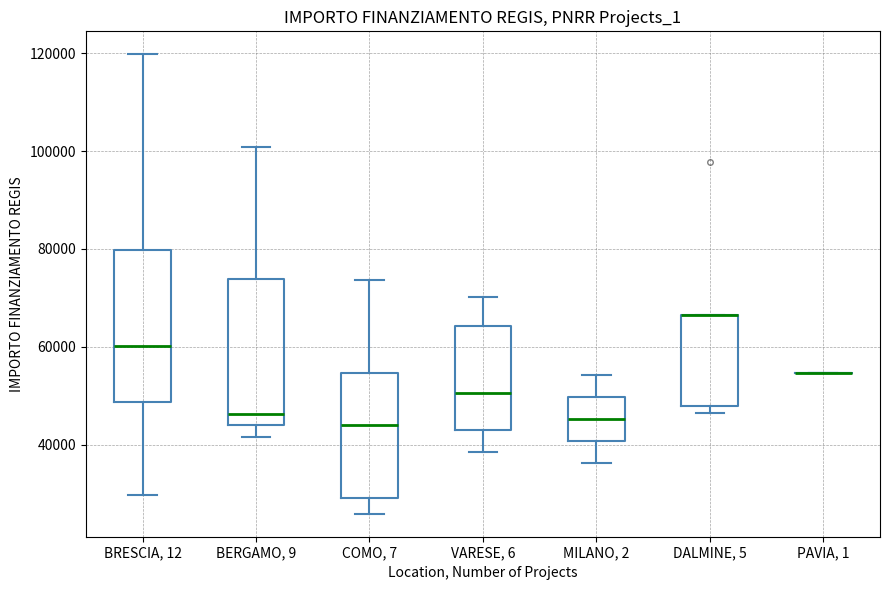

Reading left to right, read every box against the y-axis: the position of its median line, the range the box covers, and the ends of its whiskers. The values are not printed on the chart, so give them approximately, as read against the axis.

BRESCIA, 12: median 60000, box 48000 to 80000, whiskers 30000 to 120000
BERGAMO, 9: median 46000, box 44000 to 74000, whiskers 42000 to 100000
COMO, 7: median 44000, box 30000 to 54000, whiskers 26000 to 74000
VARESE, 6: median 50000, box 44000 to 64000, whiskers 38000 to 70000
MILANO, 2: median 46000, box 40000 to 50000, whiskers 36000 to 54000
DALMINE, 5: median 66000 (drawn on the box's upper edge), box 48000 to 66000, whiskers 46000 to 66000
PAVIA, 1: box collapsed to a line at 54000, whiskers 54000 to 54000